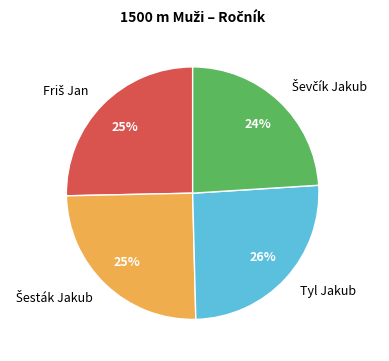

To the nearest percent, what portion does Tyl Jakub represent?

26%